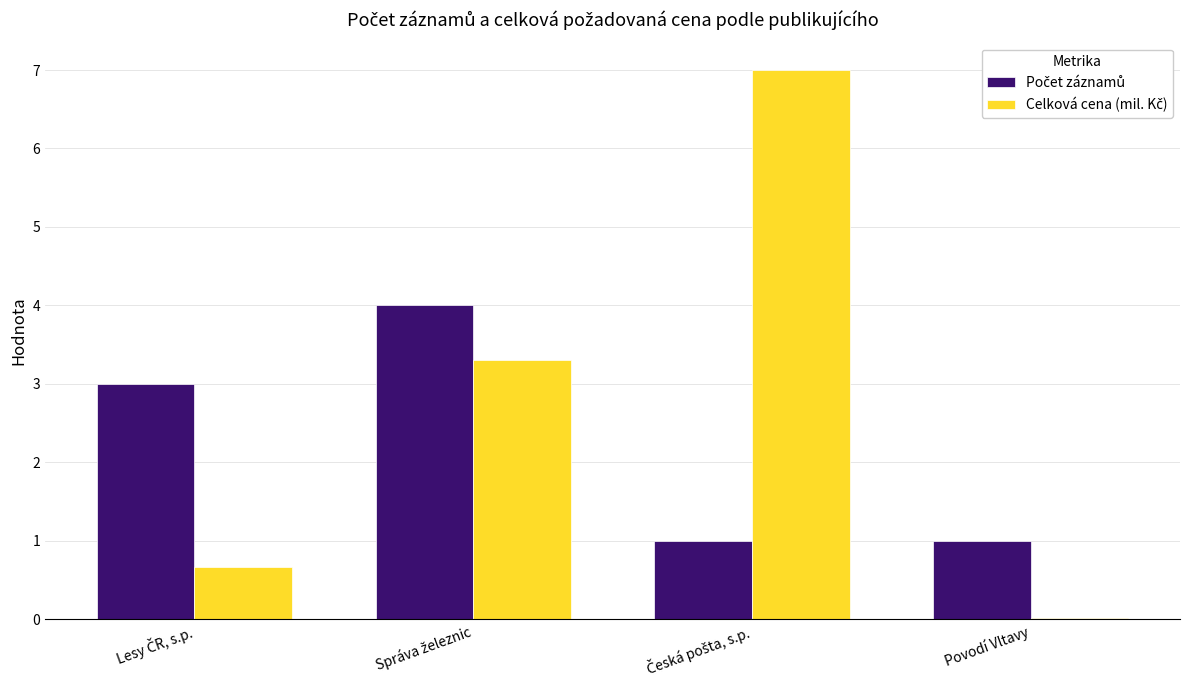

What is the greatest value displayed?

7.0